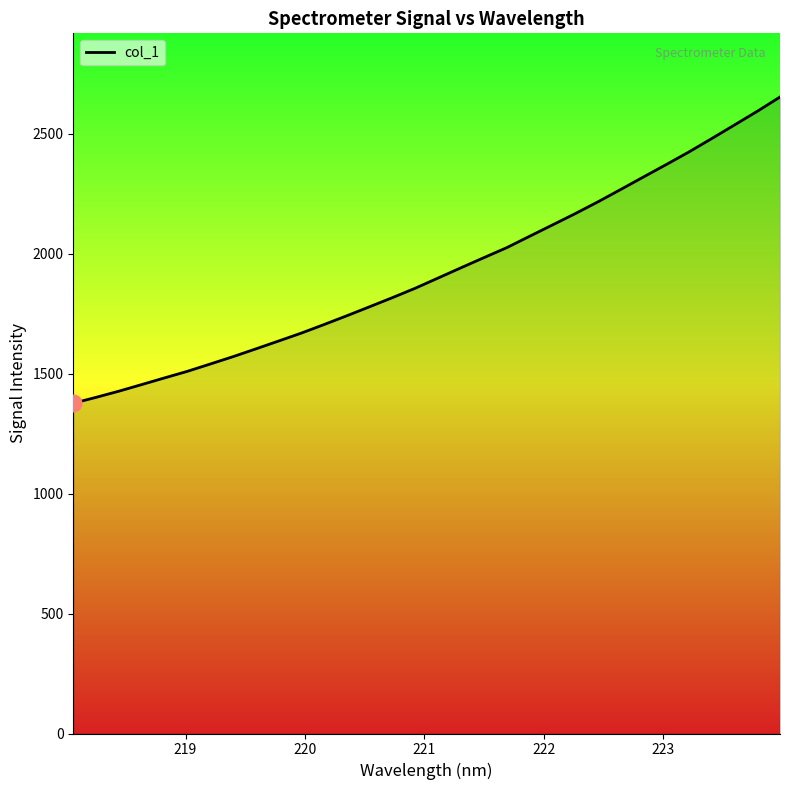

What is the difference between the maximum and minimum values?

1276.4